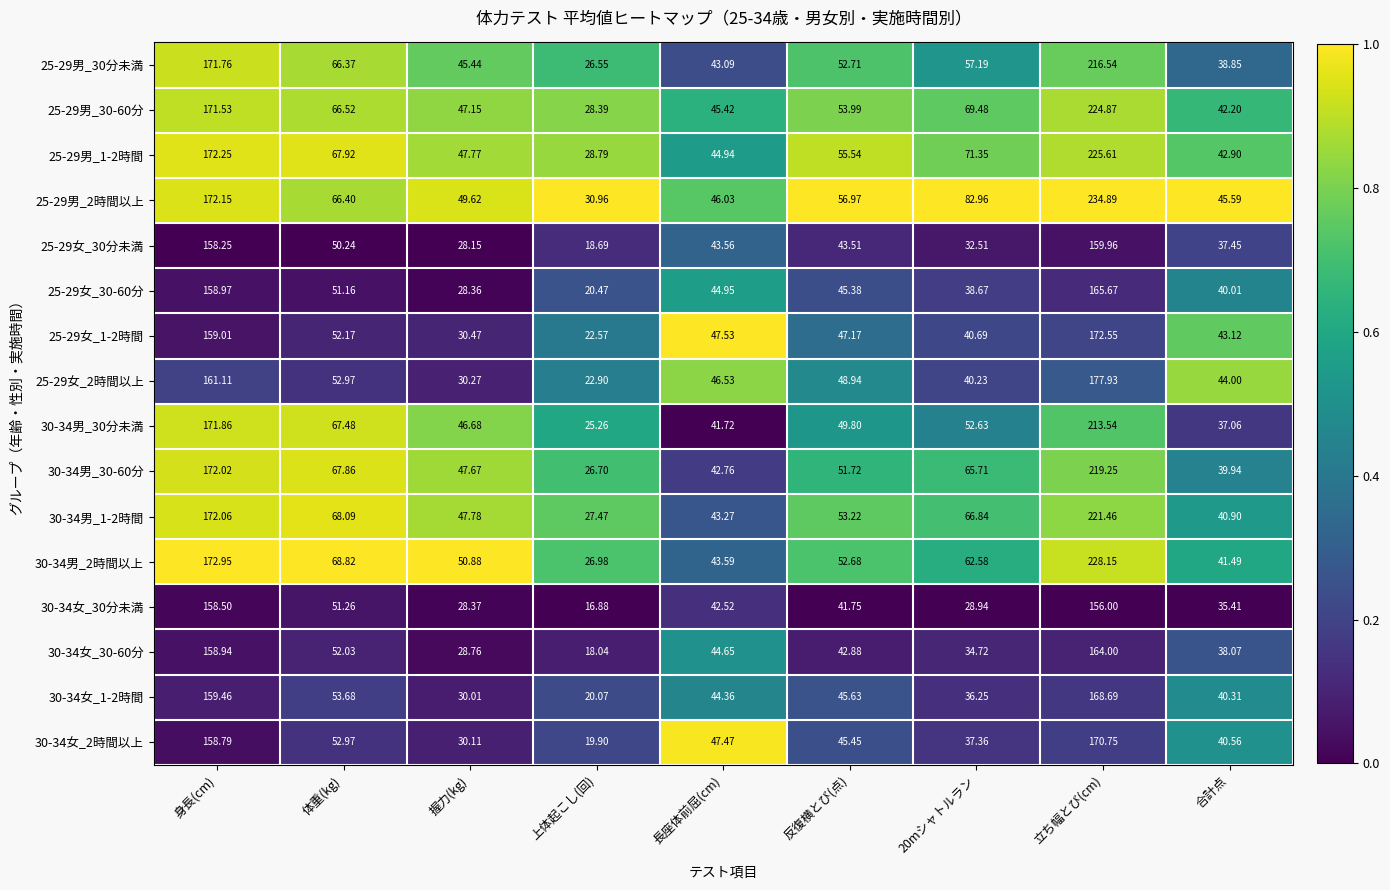

At which category is the sum across all series the highest?

立ち幅とび(cm)